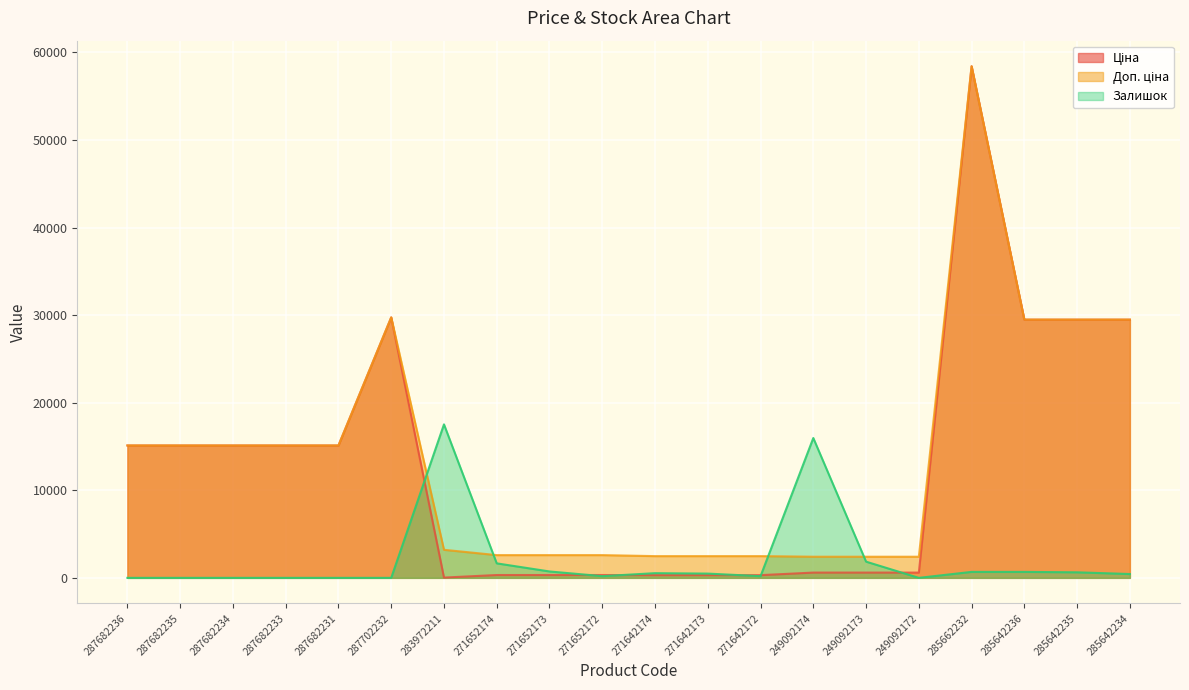

Reading left to right, list all the values displayed in this chart.

Ціна: 287682236=15120.0	287682235=15120.0	287682234=15120.0	287682233=15120.0	287682231=15120.0	287702232=29747.2	283972211=32.0	271652174=324.8	271652173=324.8	271652172=324.8	271642174=310.3	271642173=310.3	271642172=310.3	249092174=603.7	249092173=603.7	249092172=603.7	285662232=58426.5	285642236=29491.5	285642235=29491.5	285642234=29491.5
Доп. ціна: 287682236=15120.0	287682235=15120.0	287682234=15120.0	287682233=15120.0	287682231=15120.0	287702232=29747.2	283972211=3205.0	271652174=2598.3	271652173=2598.3	271652172=2598.3	271642174=2482.4	271642173=2482.4	271642172=2482.4	249092174=2414.8	249092173=2414.8	249092172=2414.8	285662232=58426.5	285642236=29491.5	285642235=29491.5	285642234=29491.5
Залишок: 287682236=0.0	287682235=0.0	287682234=0.0	287682233=0.0	287682231=0.0	287702232=0.0	283972211=17528.0	271652174=1655.4	271652173=730.3	271652172=194.8	271642174=535.6	271642173=486.9	271642172=194.8	249092174=15969.9	249092173=1850.2	249092172=0.0	285662232=681.6	285642236=681.6	285642235=633.0	285642234=438.2